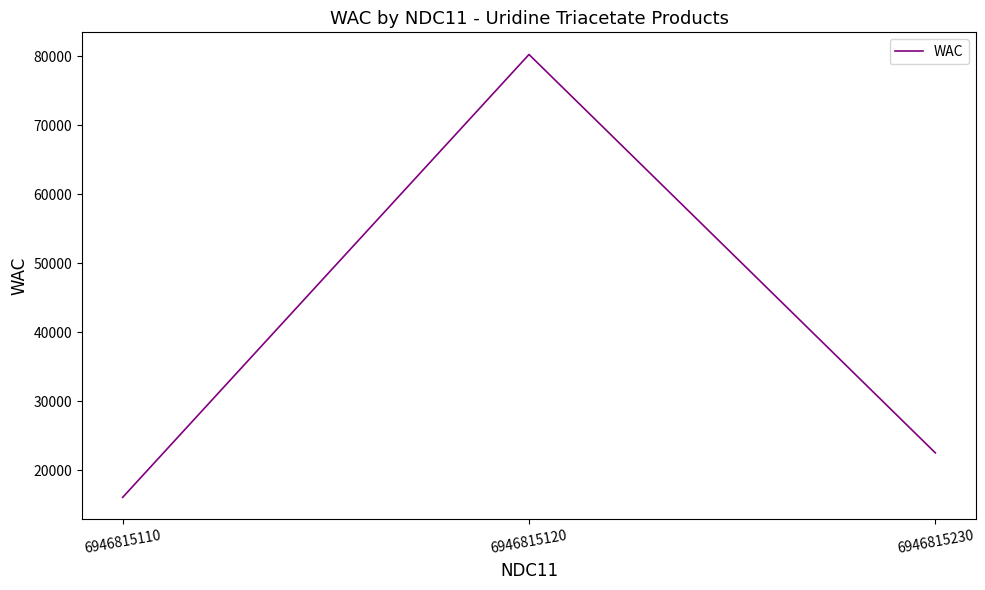

Does the chart display data point markers on the line(s)?

No